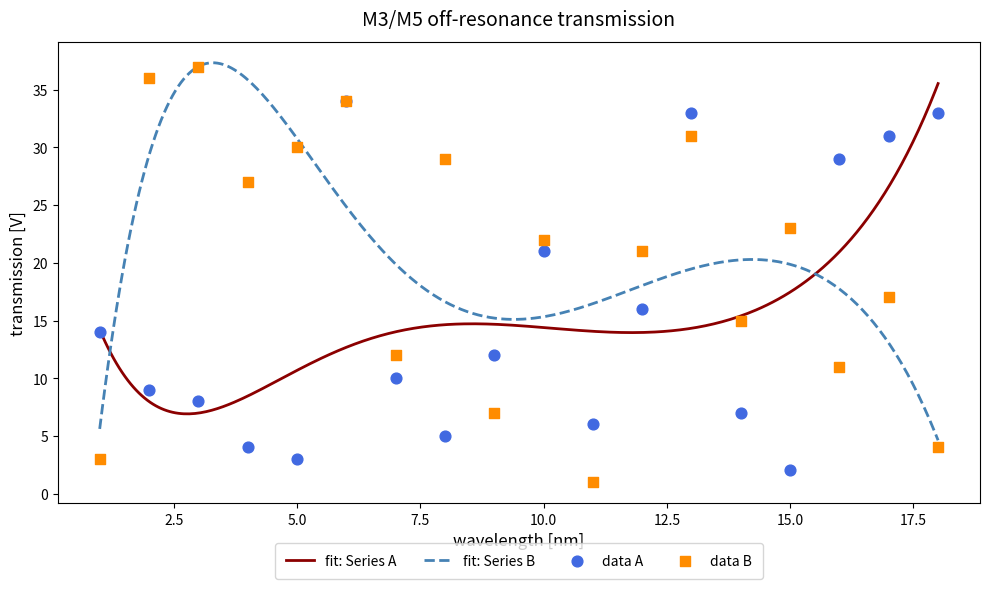

Which series has the largest total across all categories?

B